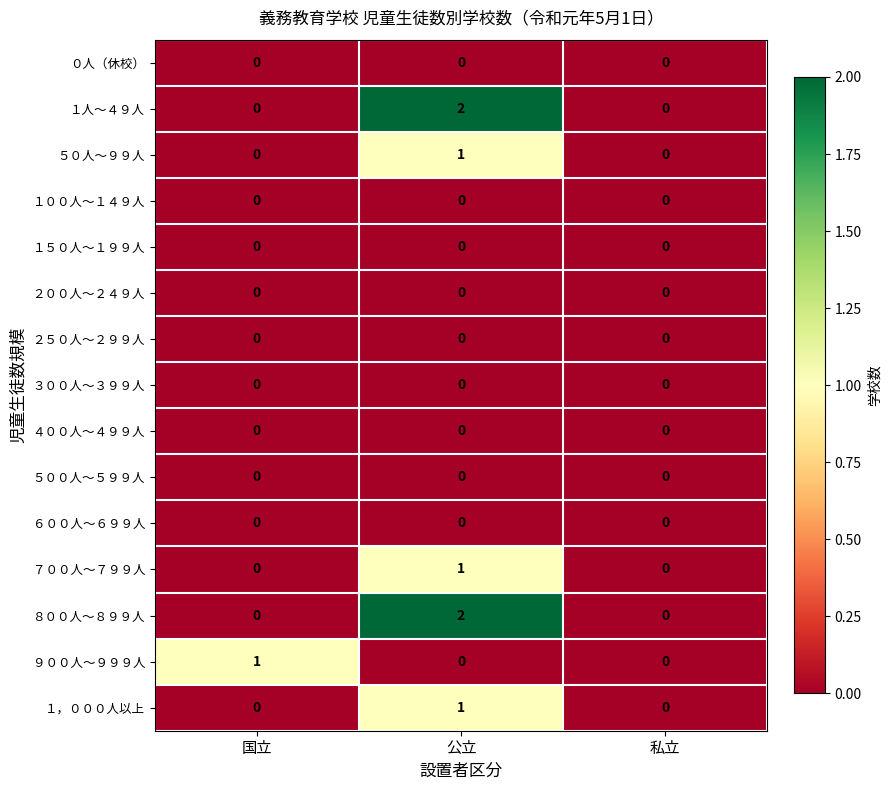

Which series changed the most between 国立 and 私立?

９００人～９９９人